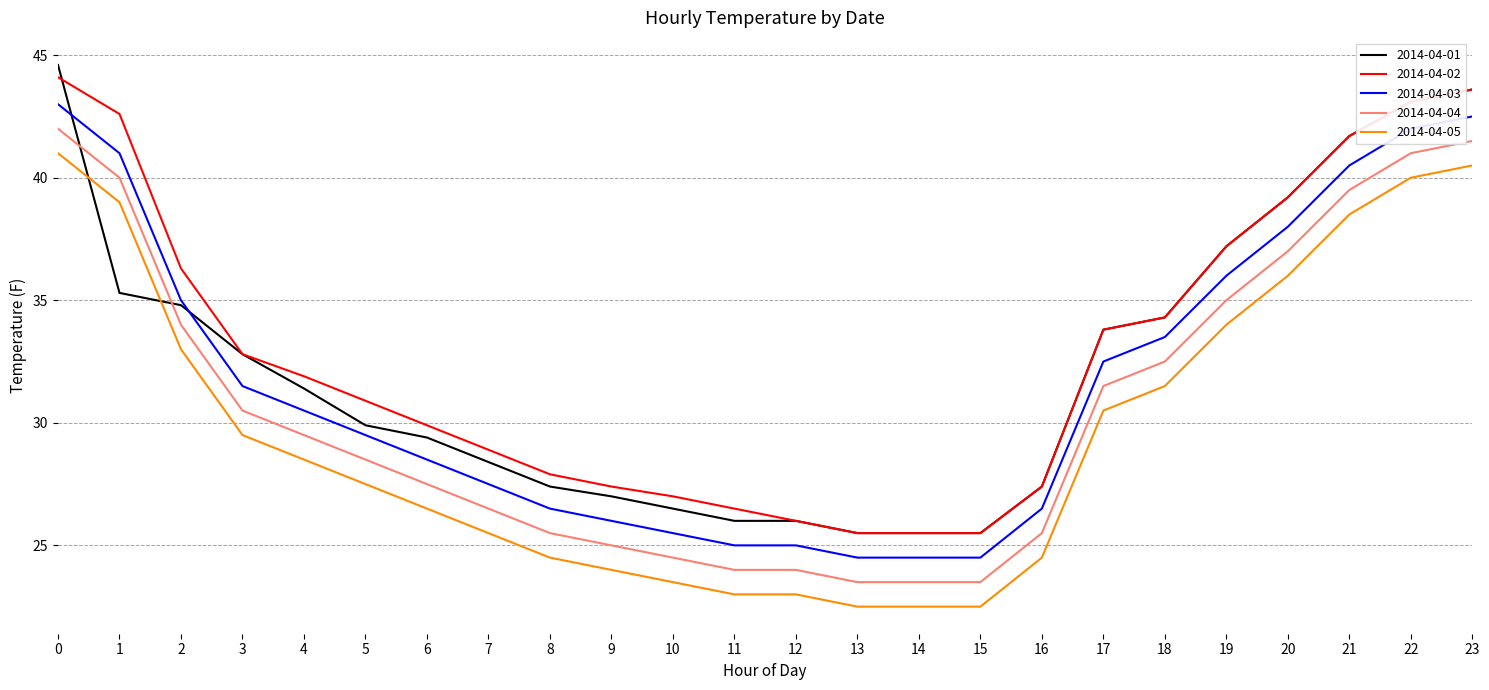

True or false: 2014-04-01 and 2014-04-05 intersect in this chart.

True